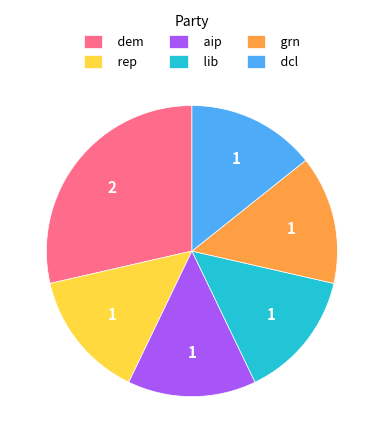

True or false: grn accounts for 1% of the total.

False